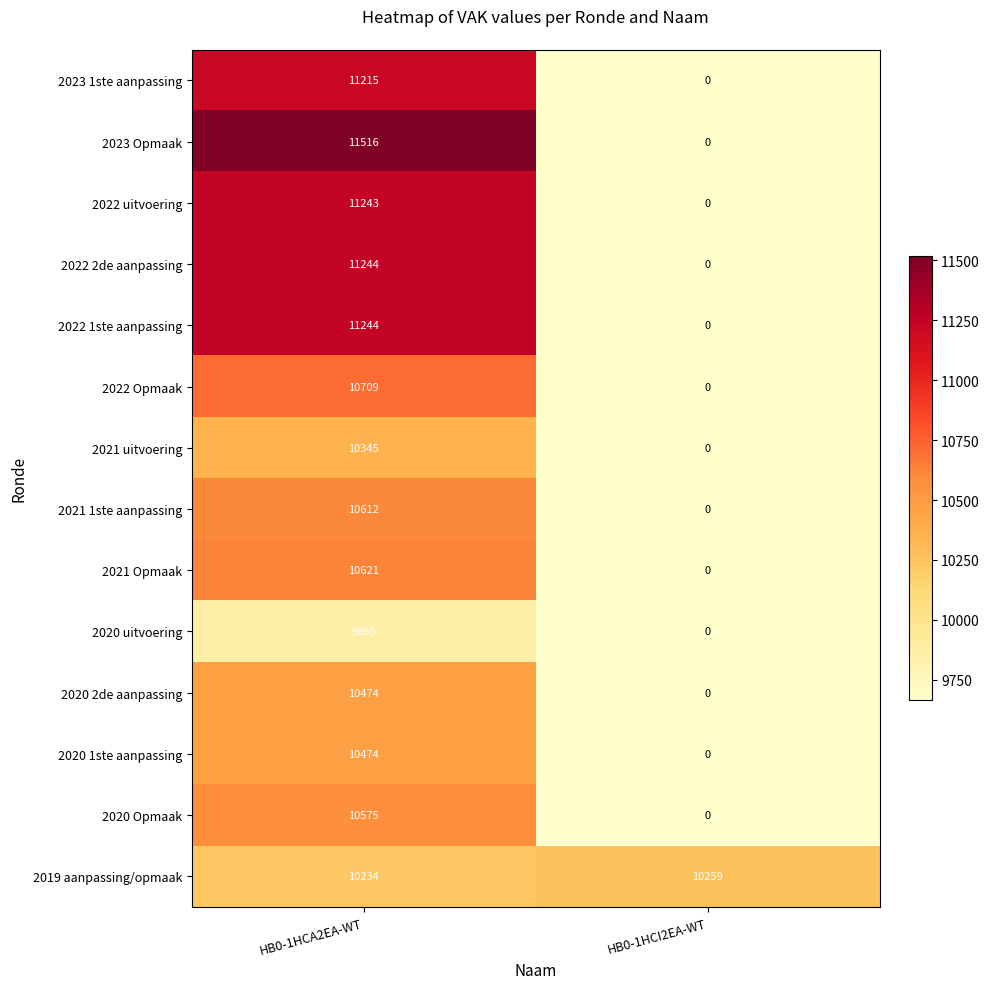

Which series has the largest range (max minus min)?

2023 Opmaak